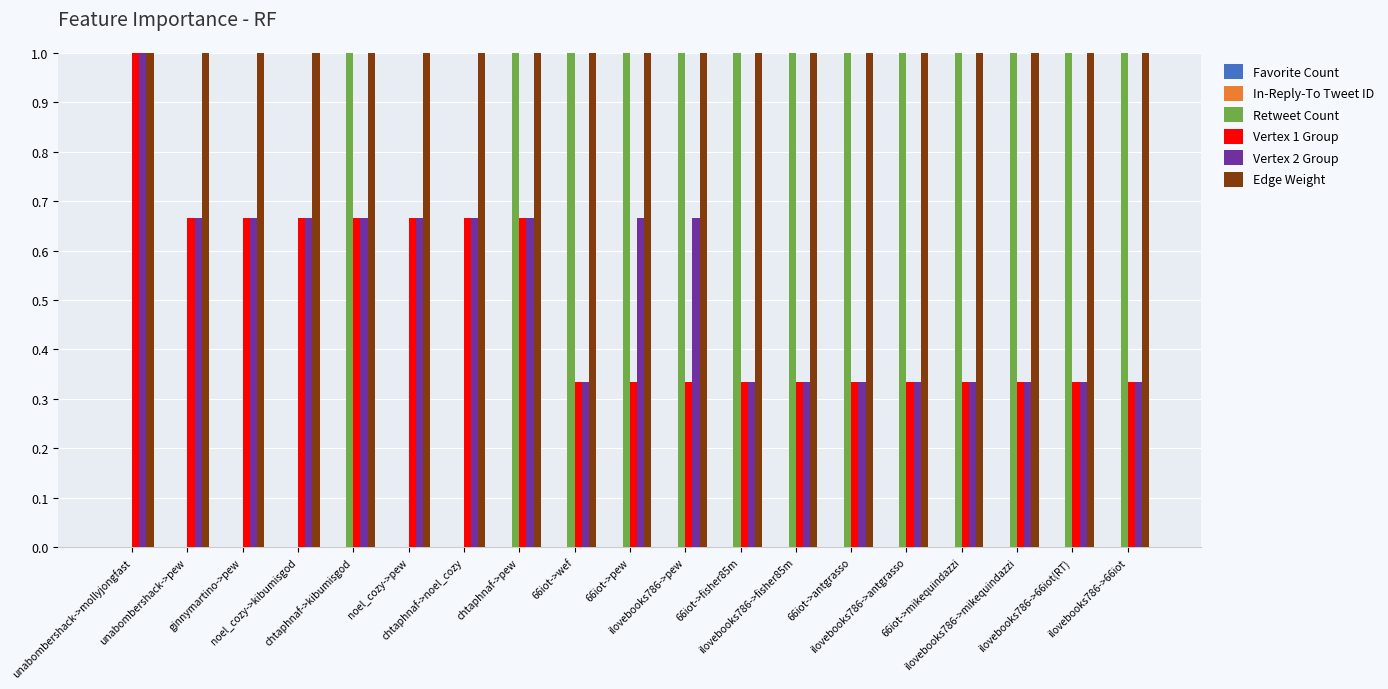

Are the bars grouped side by side (vs. stacked)?

Yes